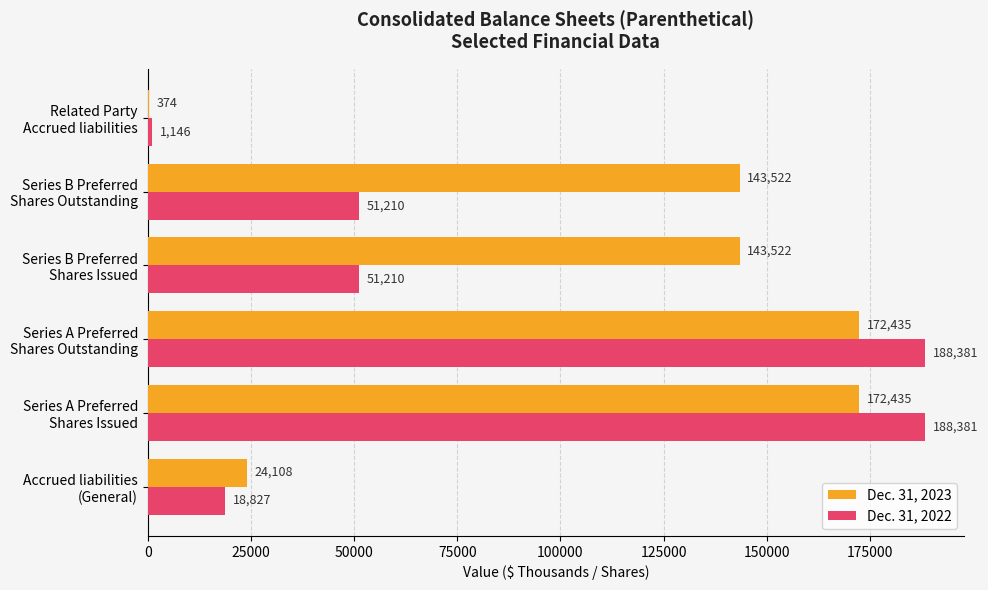

Which series has the largest total across all categories?

Dec. 31, 2023